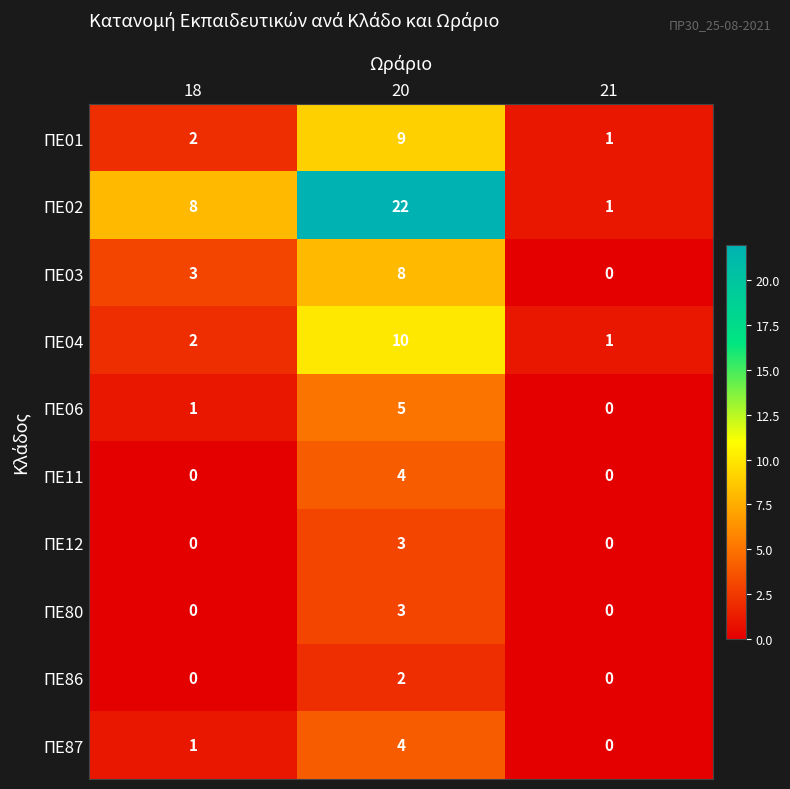

At which category is the sum across all series the highest?

20